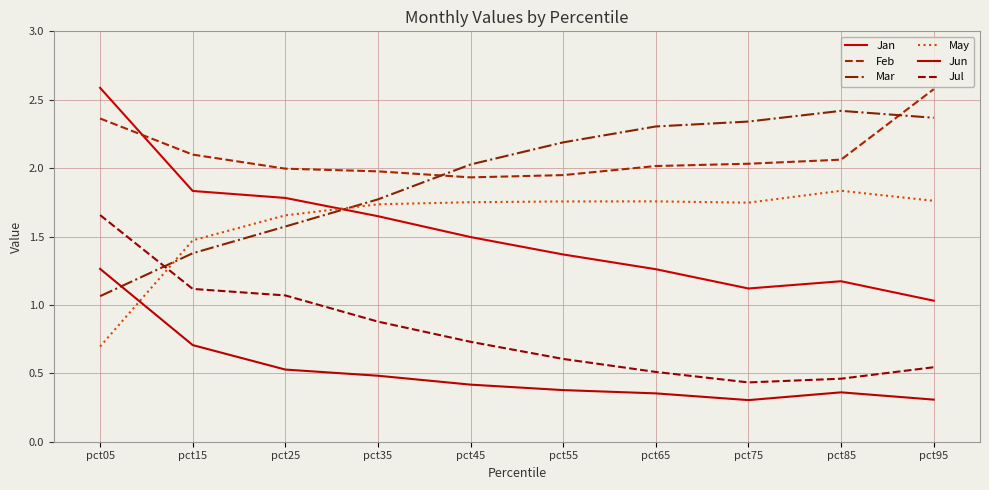

Which series has the largest range (max minus min)?

Jan